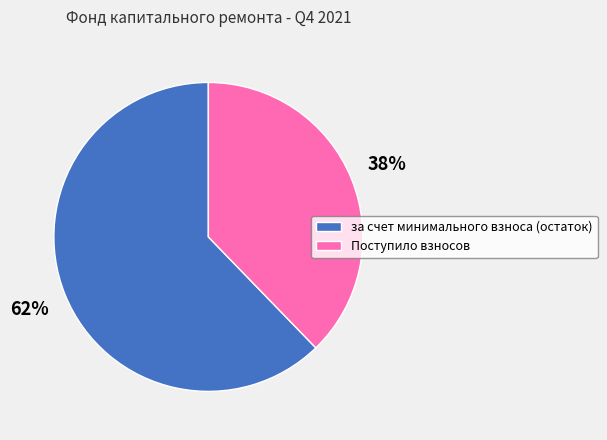

How many slices are in this pie chart?

2